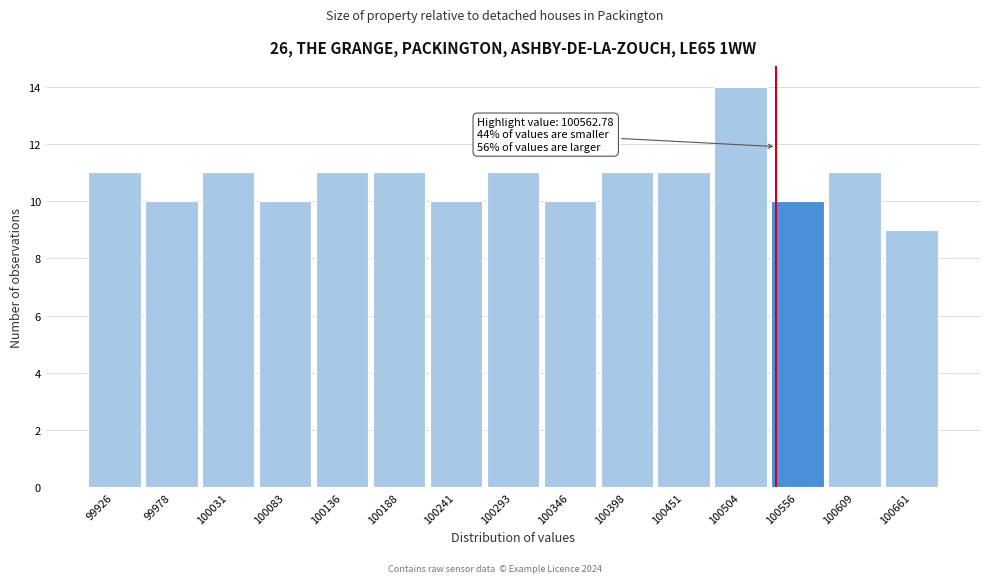

Reading left to right, list all the values displayed in this chart.

99926=11	99978=10	100031=11	100083=10	100136=11	100188=11	100241=10	100293=11	100346=10	100398=11	100451=11	100504=14	100556=10	100609=11	100661=9